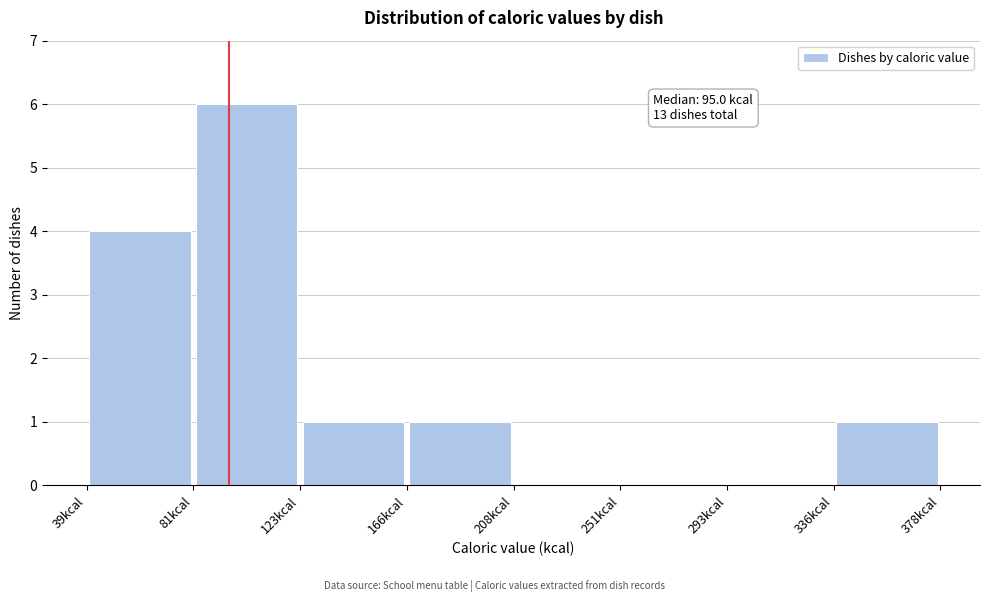

Which range on the x-axis has the tallest bar?

80 to 125